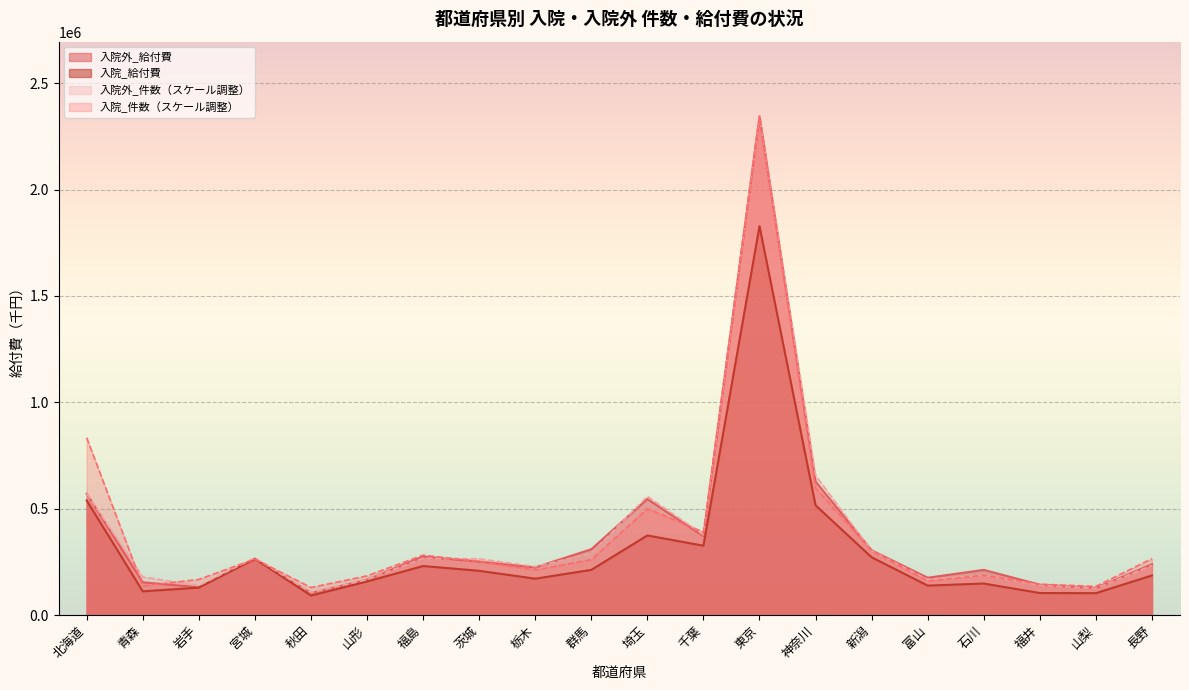

Rank the series at 秋田 from lowest to highest value.

入院_給付費, 入院外_給付費, 入院外_件数, 入院_件数